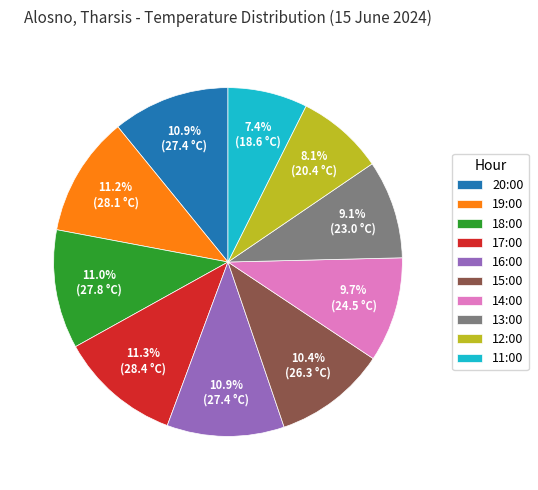

What percentage is the 17:00 slice, to the nearest percent?

11%